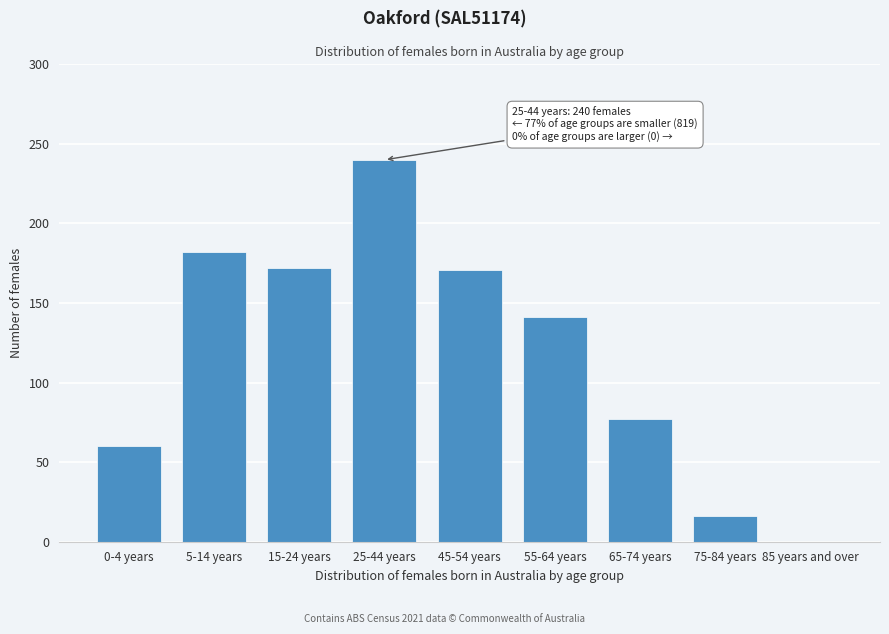

What is the approximate value at 5-14 years?

182